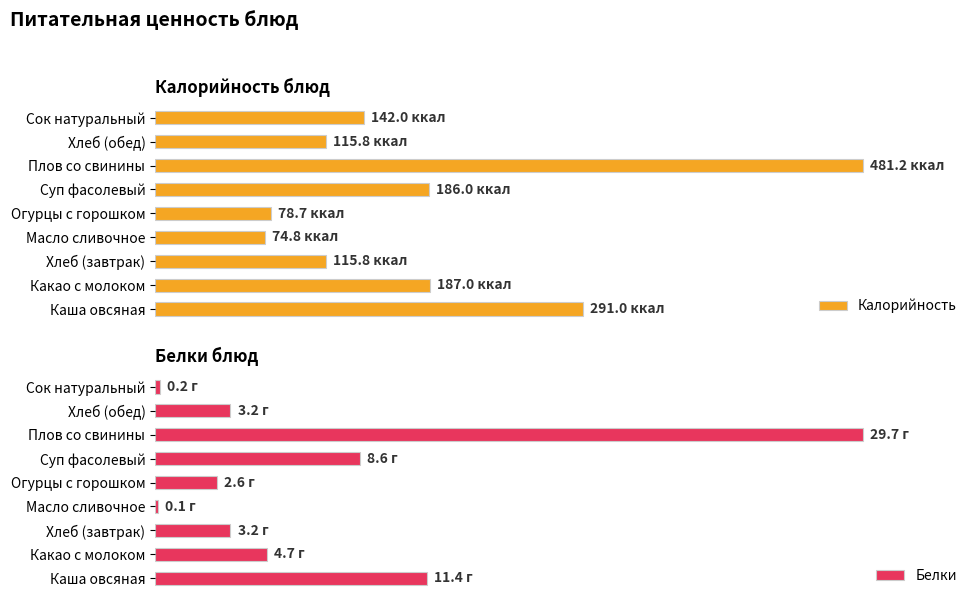

The Калорийность series shows 25.3 at Каша овсяная. True or false?

False